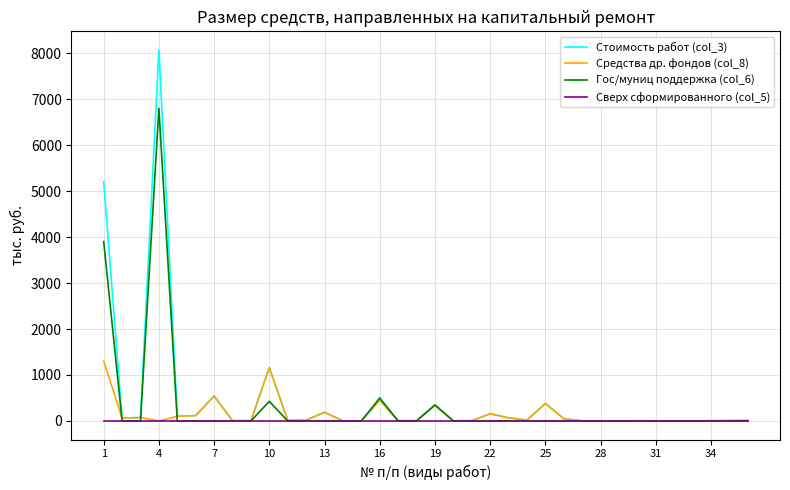

List the series in order of their peak value, lowest first.

Сверх сформированного (col_5), Средства др. фондов (col_8), Гос/муниц поддержка (col_6), Стоимость работ (col_3)